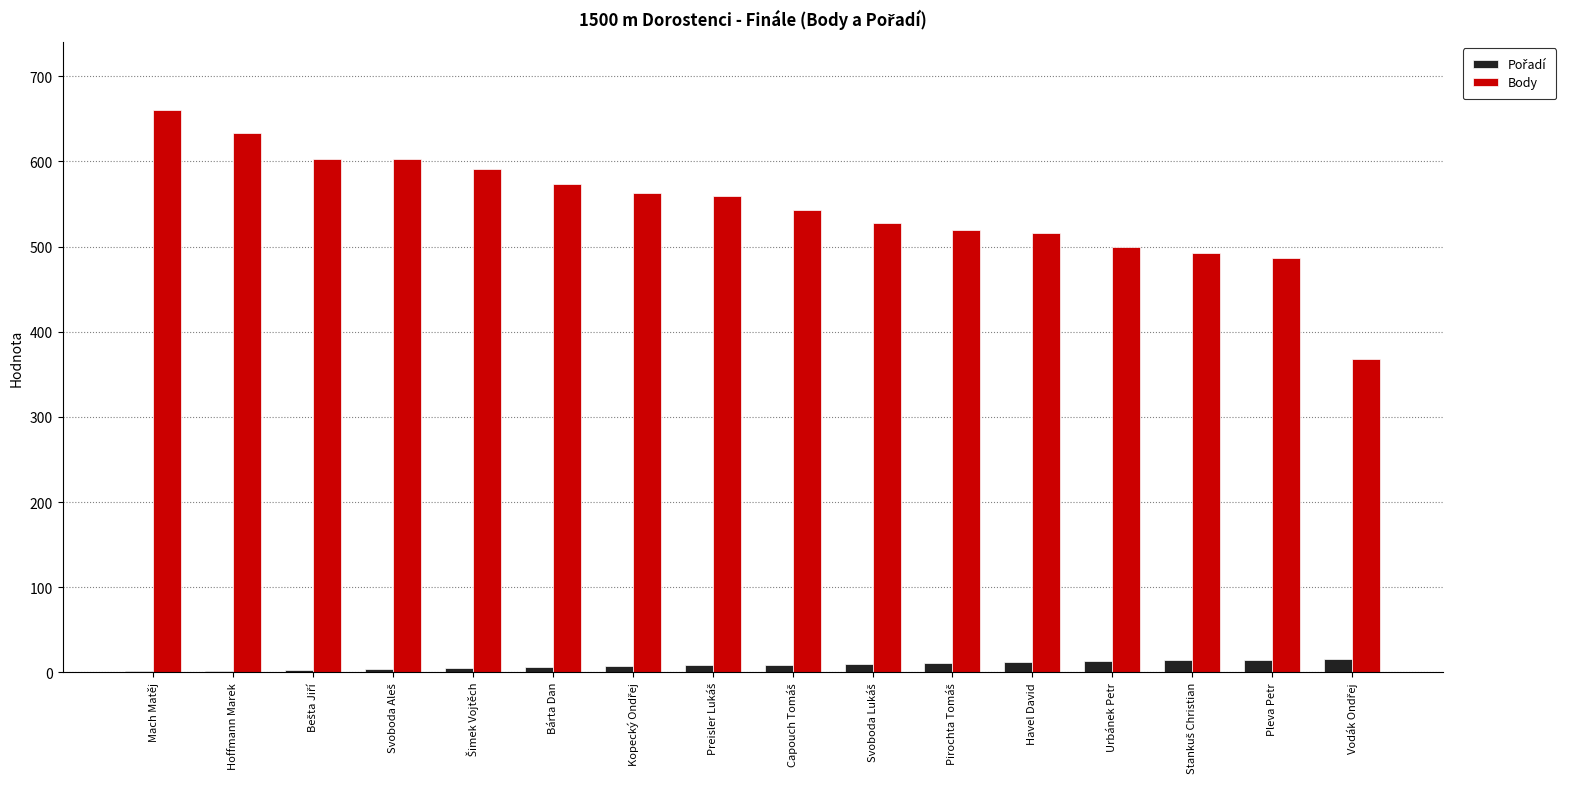

True or false: Body has a value of 499 at Urbánek Petr.

True